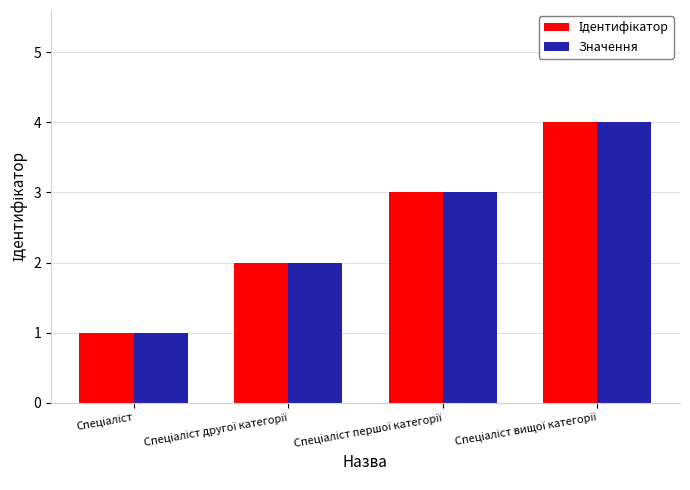

What is the maximum value for Значення?

4